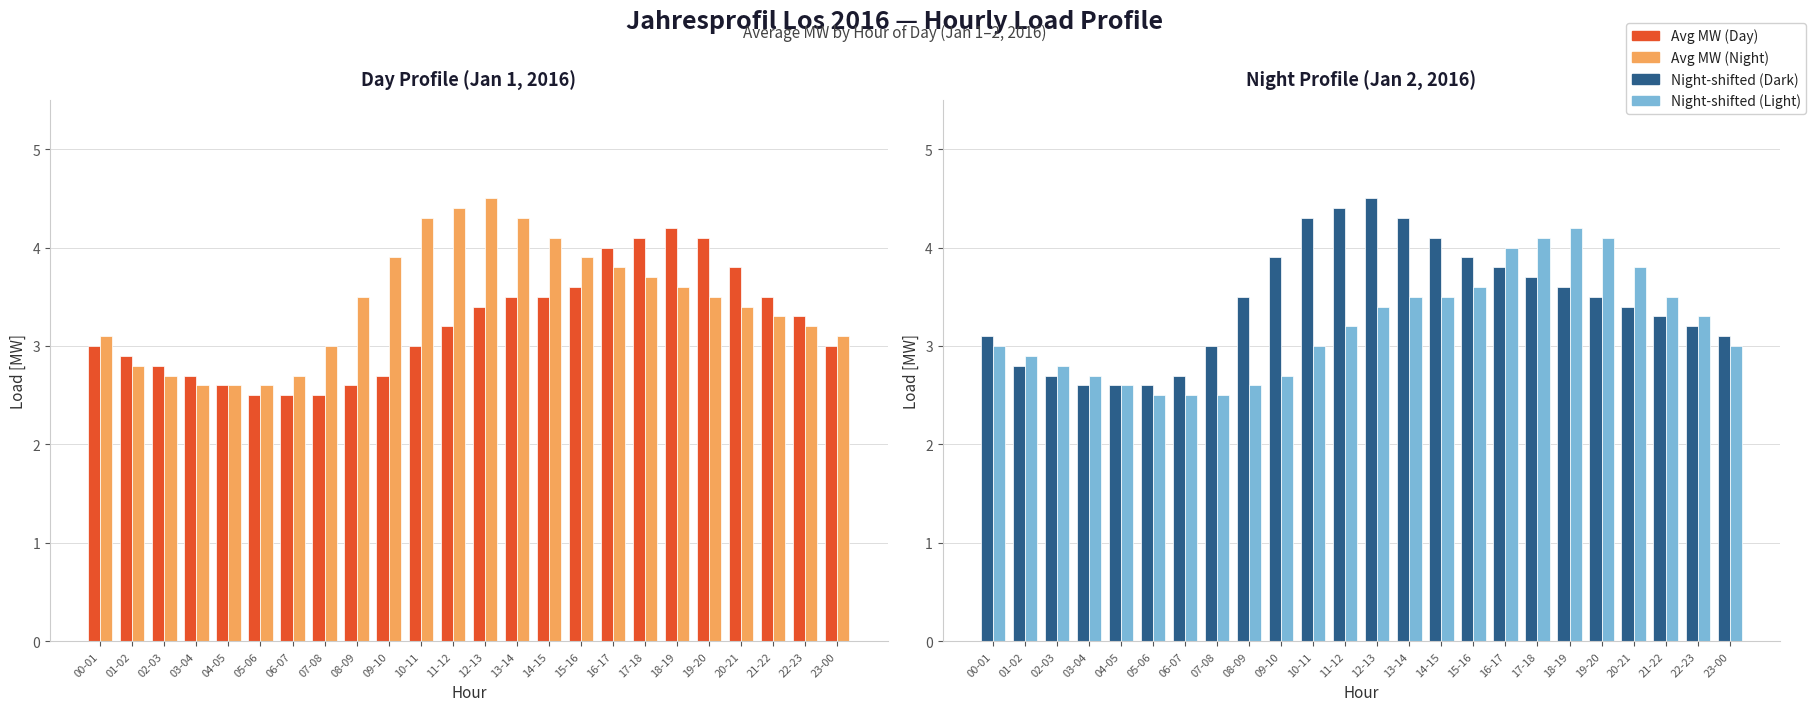

What is the average value of the Avg MW (Night) series?

3.4